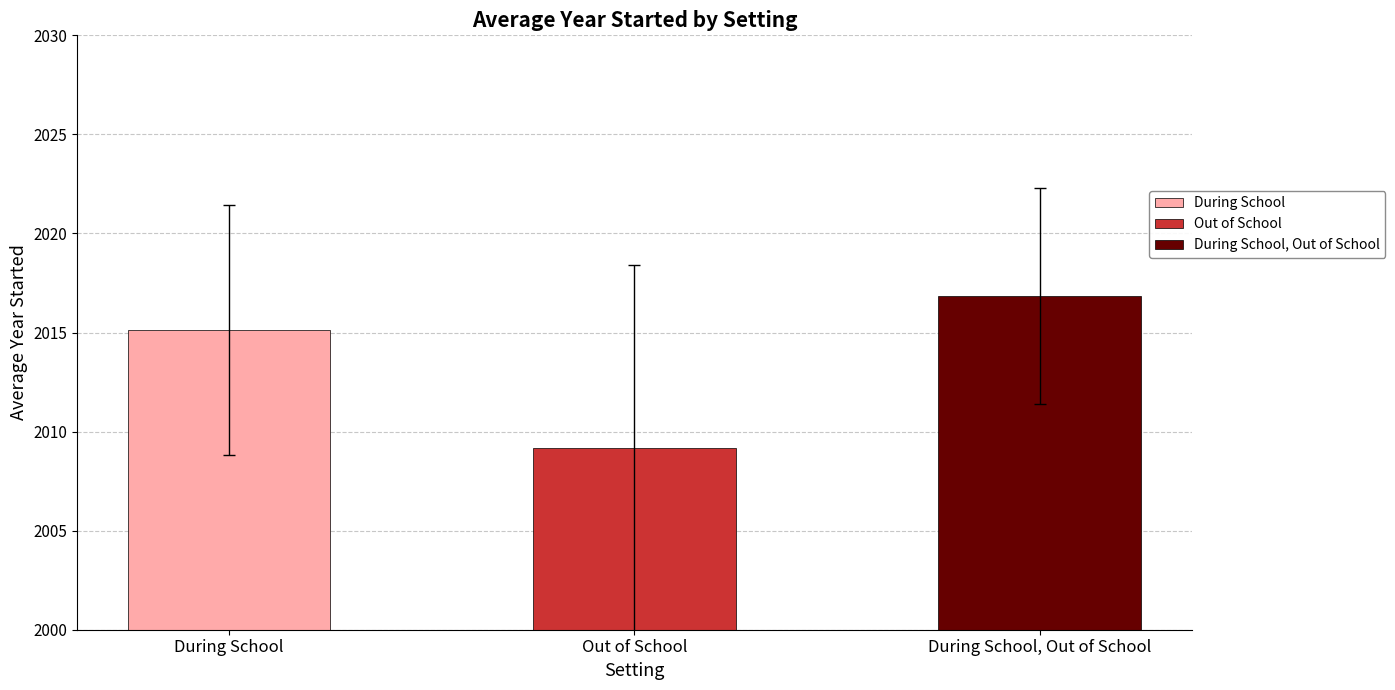

Is it true that During School equals 446 at 3?

False